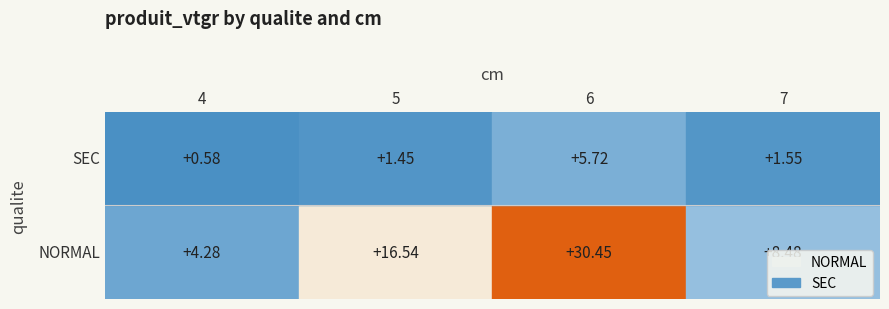

List the labels in order of NORMAL value, smallest first.

4, 7, 5, 6